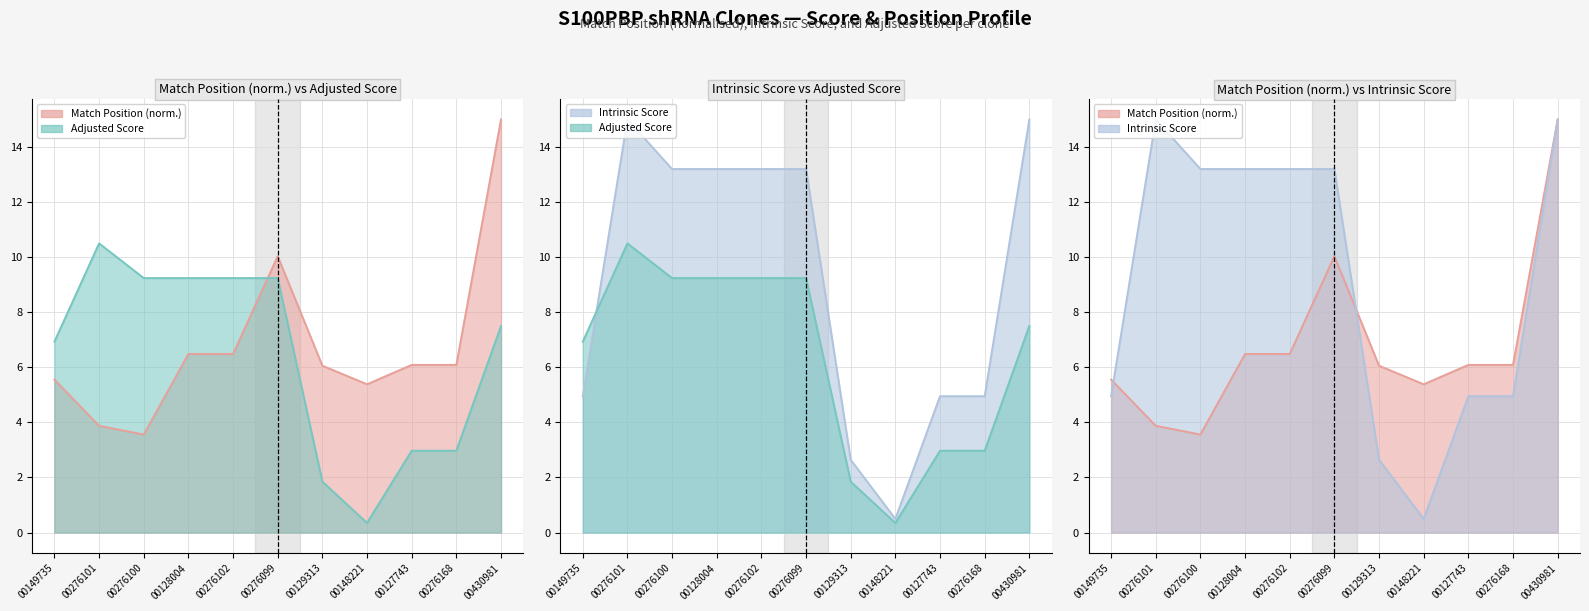

In Adjusted Score, how many points are higher than both neighbors (excluding endpoints)?

1